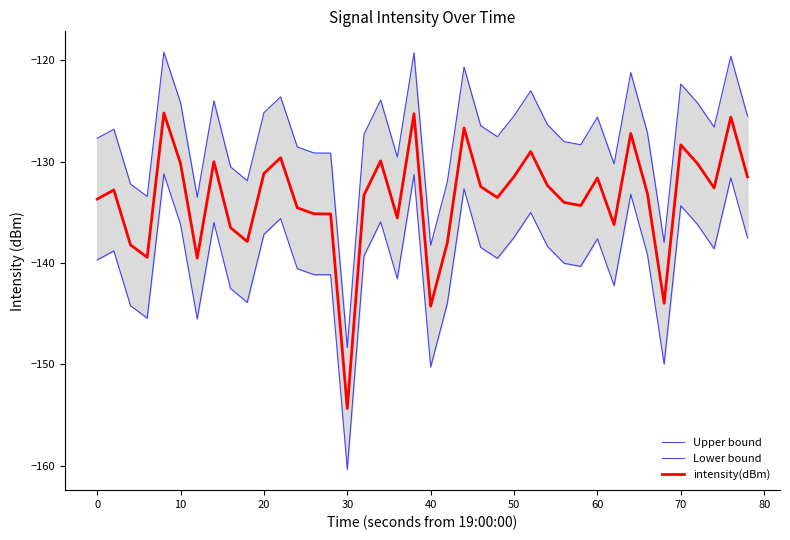

In Lower bound, how many points are lower than both neighbors (excluding endpoints)?

11